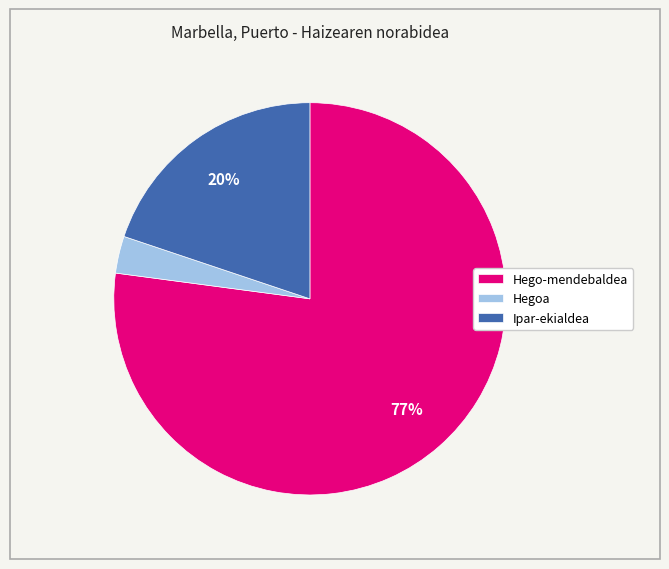

Between Hego-mendebaldea and Ipar-ekialdea, which is larger?

Hego-mendebaldea